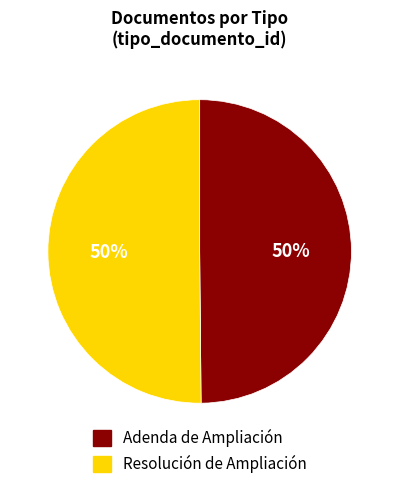

What percentage is the Resolución de Ampliación slice, to the nearest percent?

50%